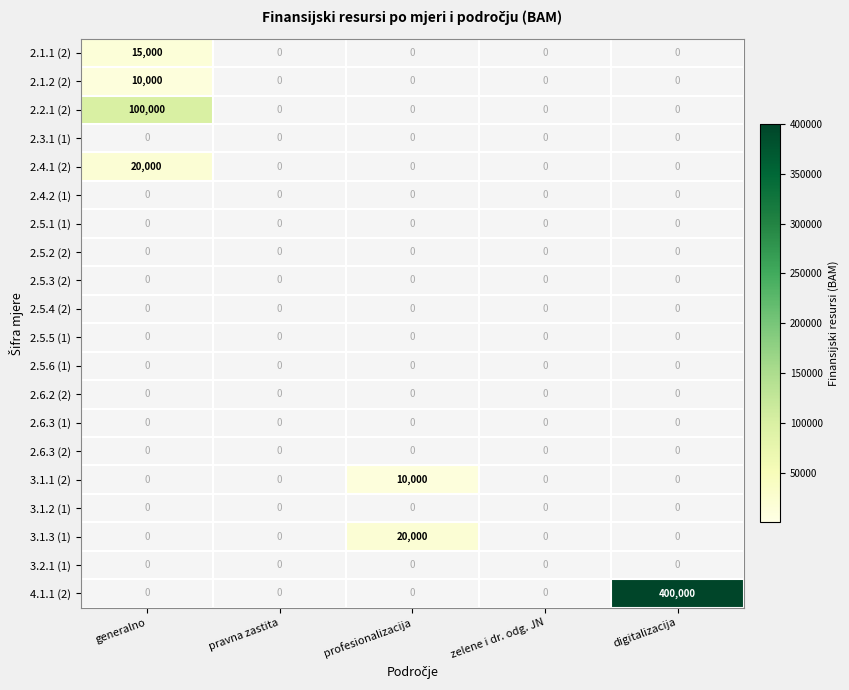

Which series changed the most between generalno and zelene i dr. odg. JN?

2.2.1 (2)